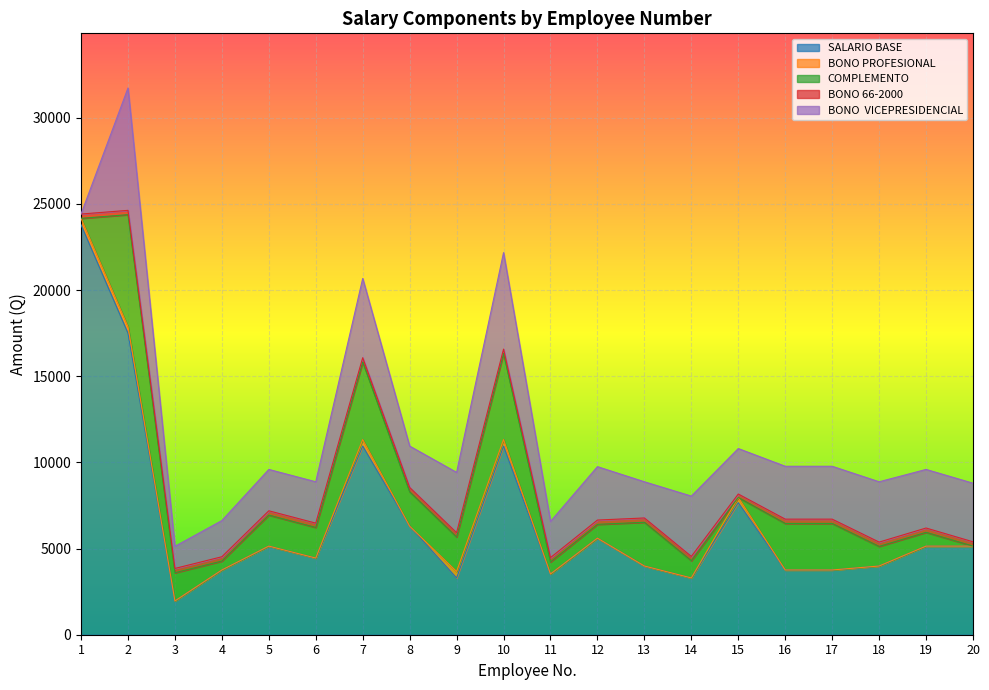

The value of BONO PROFESIONAL at 2 is 375. True or false?

True